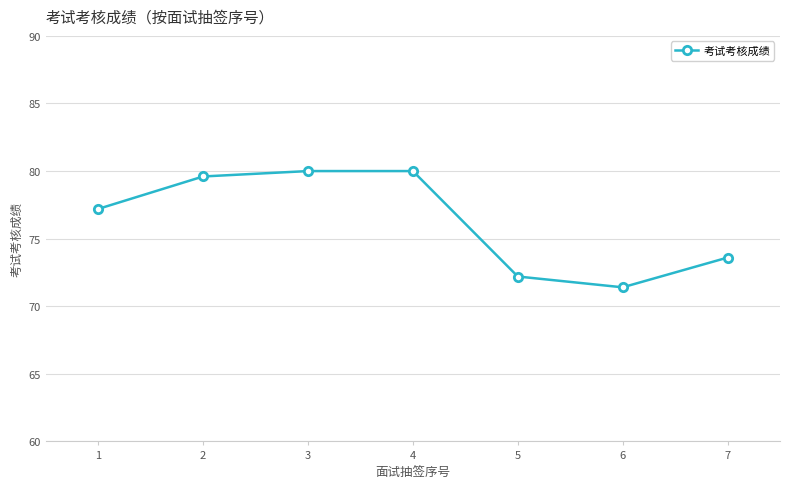

How many data points does each series have?

7